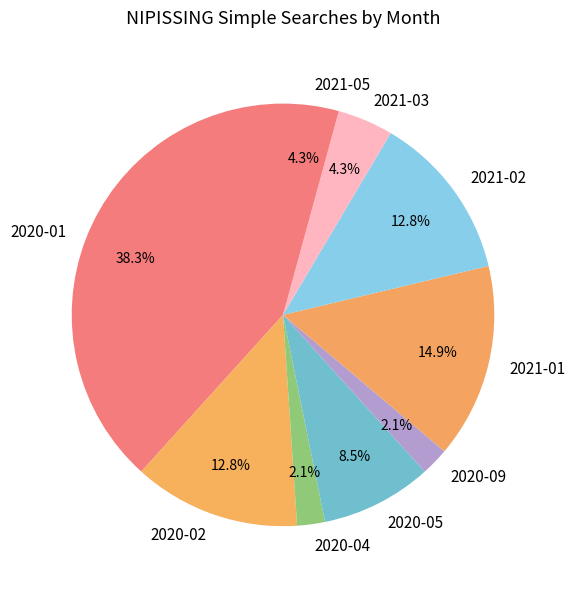

Does 2021-03 account for over 50% of the chart?

No